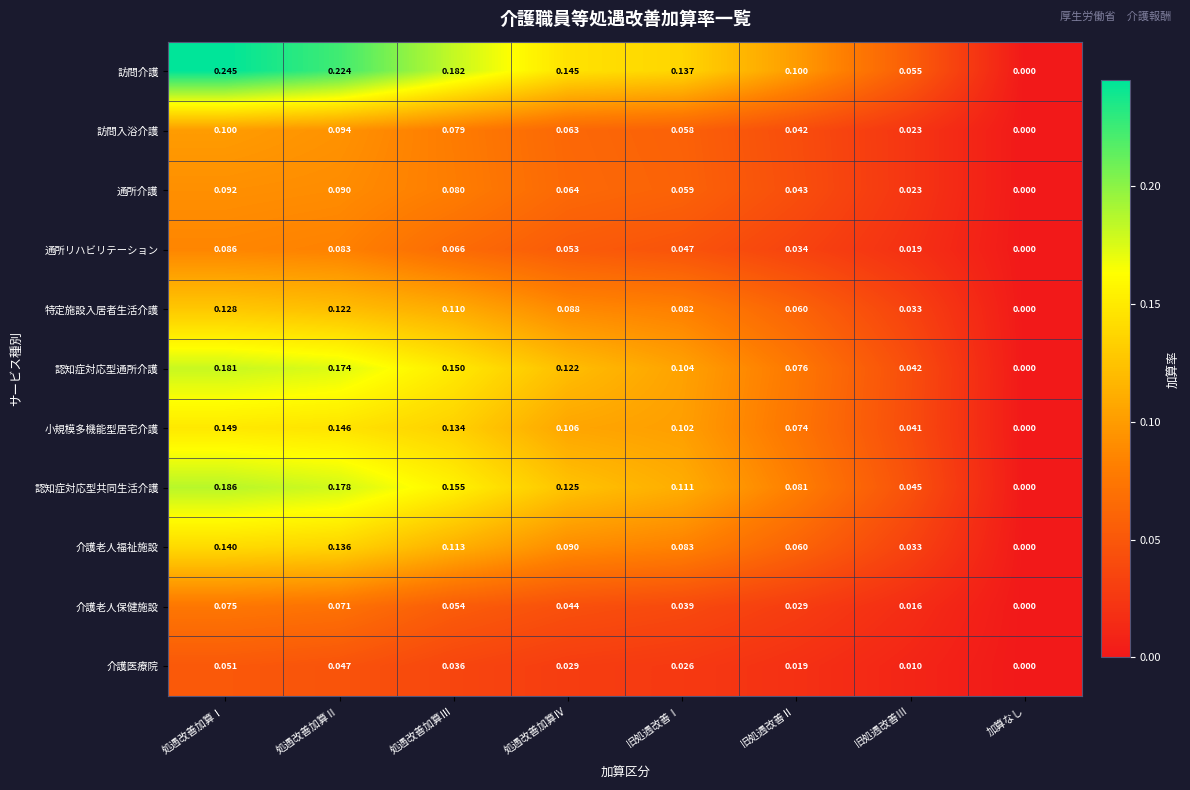

Which label corresponds to the smallest value in the chart?

加算なし